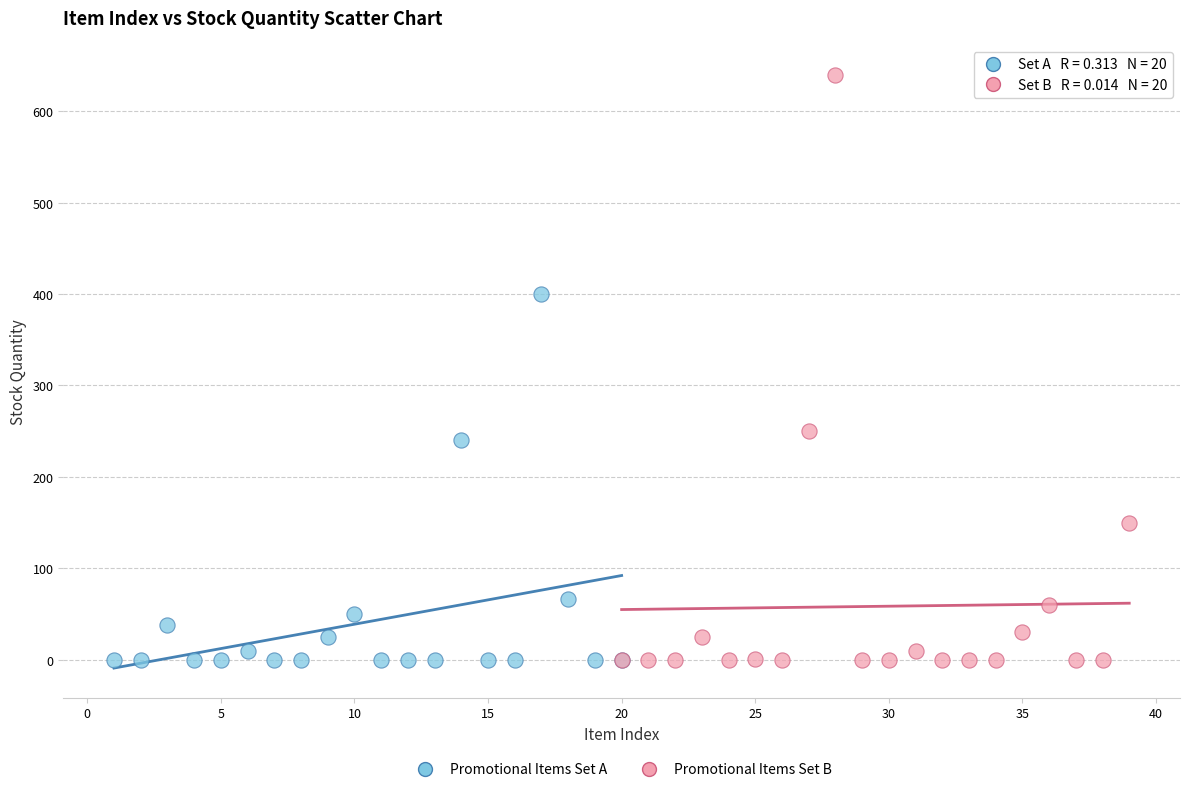

Which series reaches the maximum Y coordinate?

Promotional Items Set B